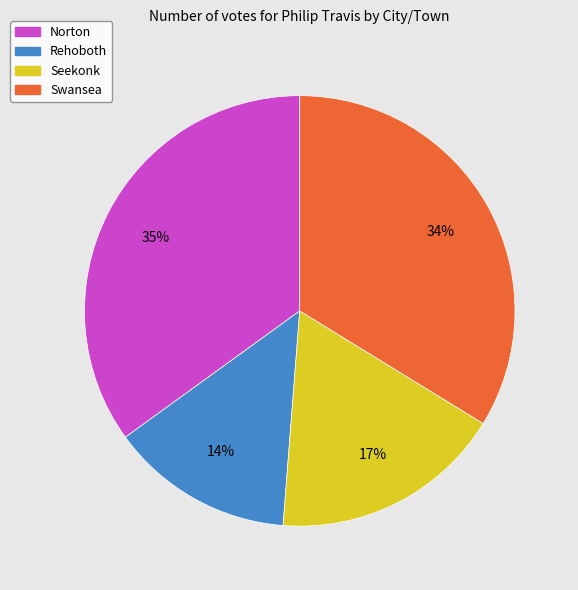

To the nearest percent, what percentage of the pie is Swansea?

34%